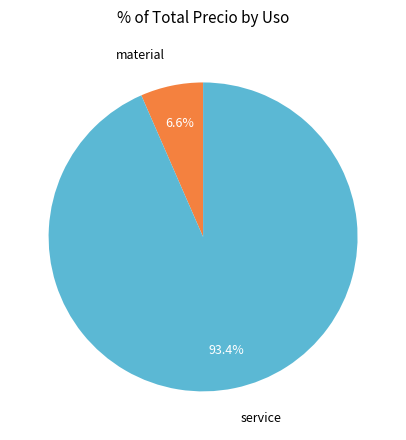

To the nearest percent, what is the difference between the largest and smallest slice percentages?

87%